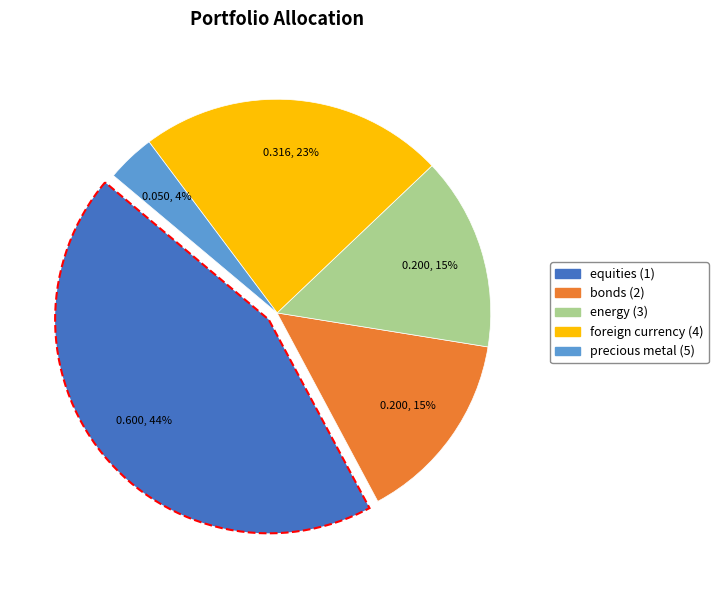

Is there any slice that represents more than half of the pie?

No